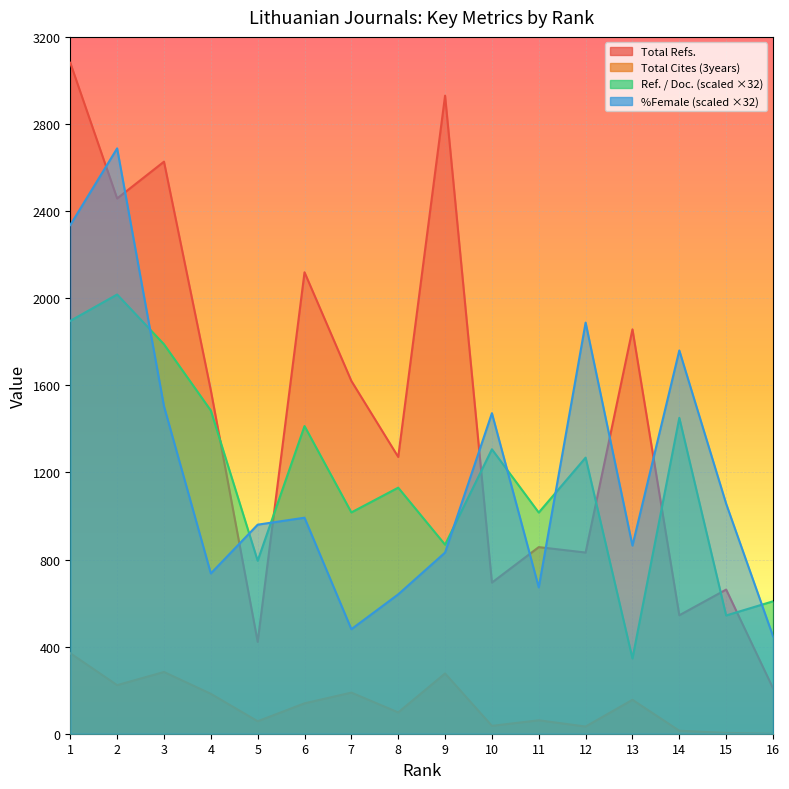

List the labels in order of Ref. / Doc. value, largest first.

2, 1, 3, 4, 14, 6, 10, 12, 8, 7, 11, 9, 5, 16, 15, 13